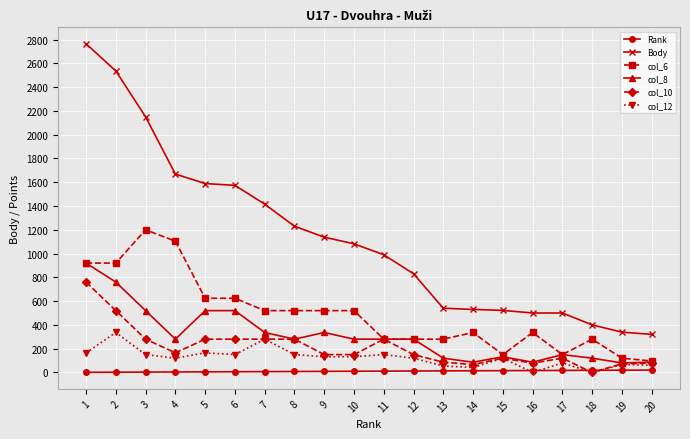

Does the chart have visible grid lines?

Yes